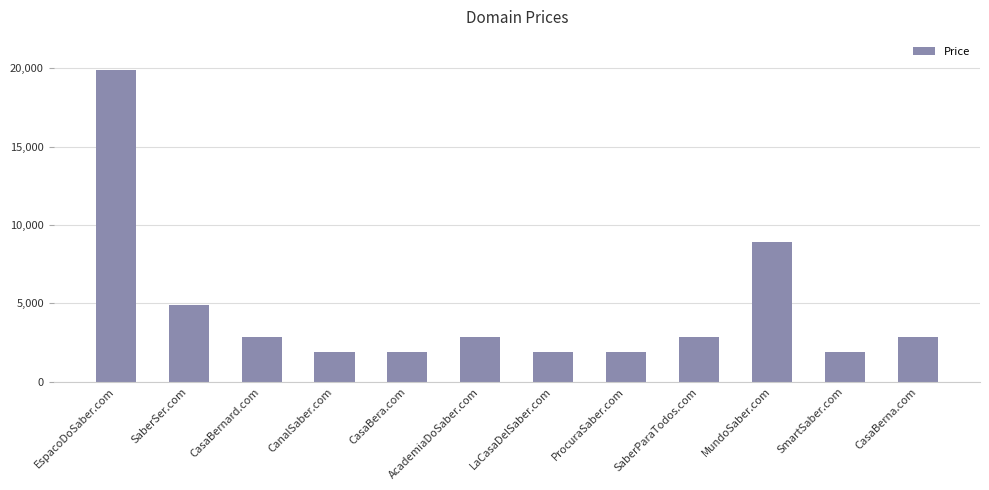

What is the label of the 2nd bar from the right?

SmartSaber.com